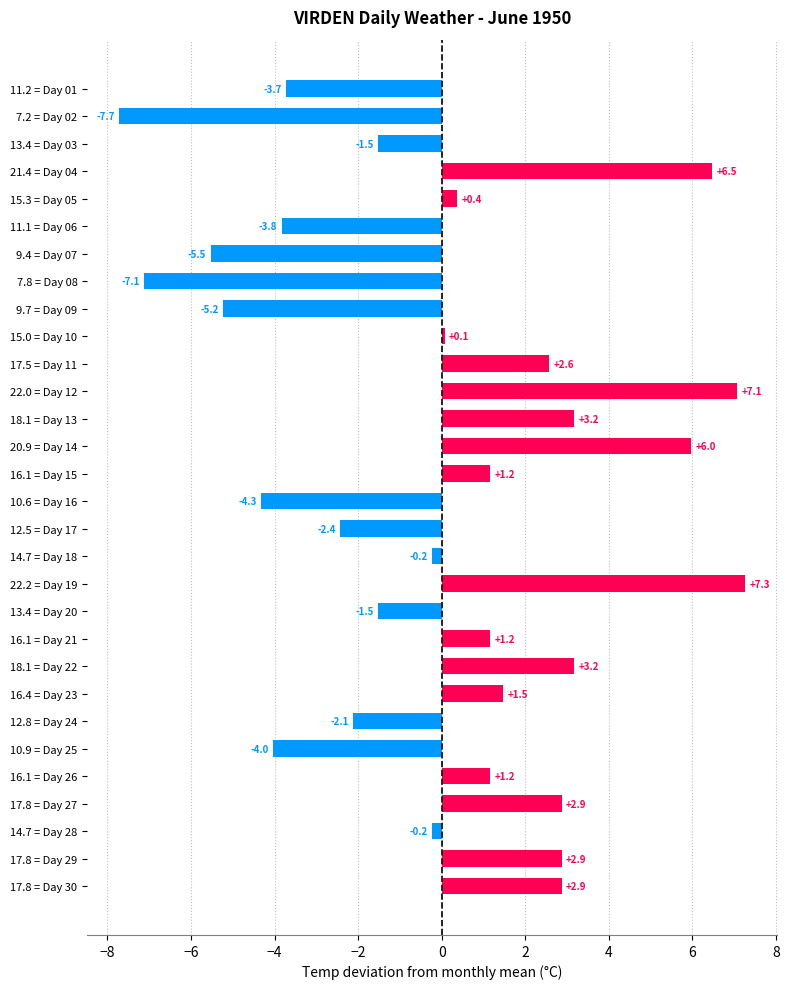

Is it true that the value at 7.2 = Day 02 is -7.7?

True